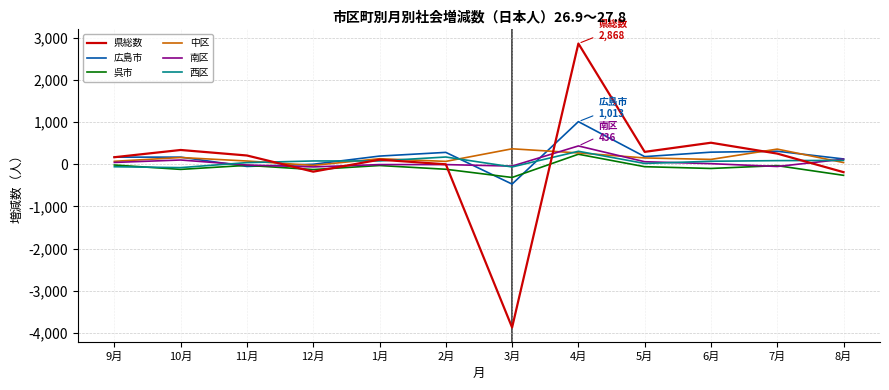

What is the lowest value of the 中区 series?

-26